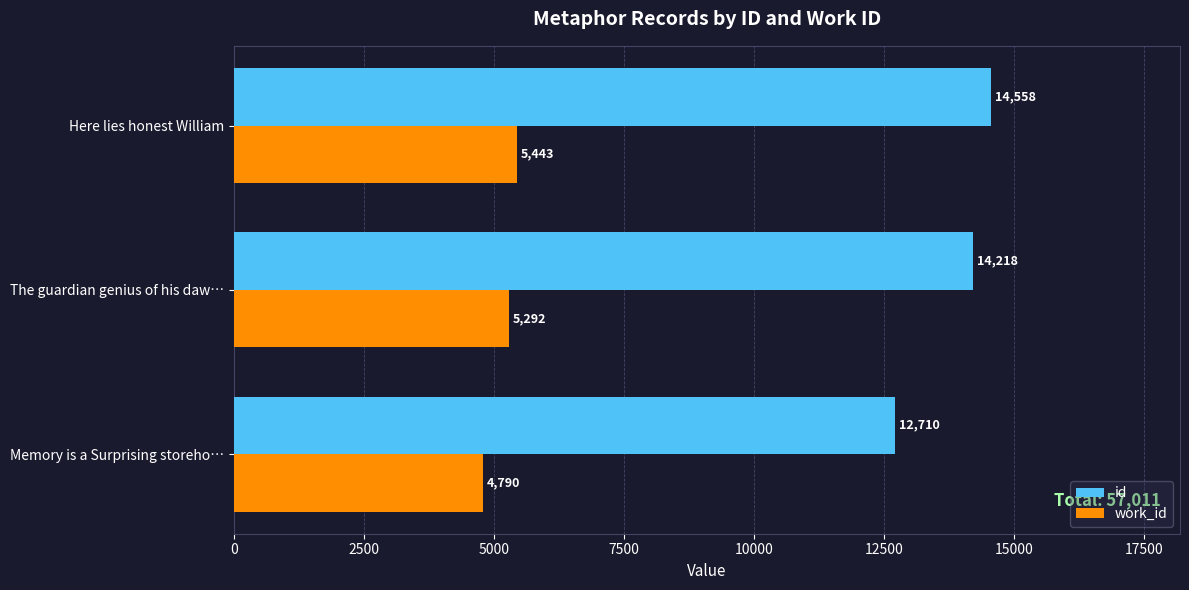

True or false: id has a value of 12710 at Memory is a Surprising storeho….

True